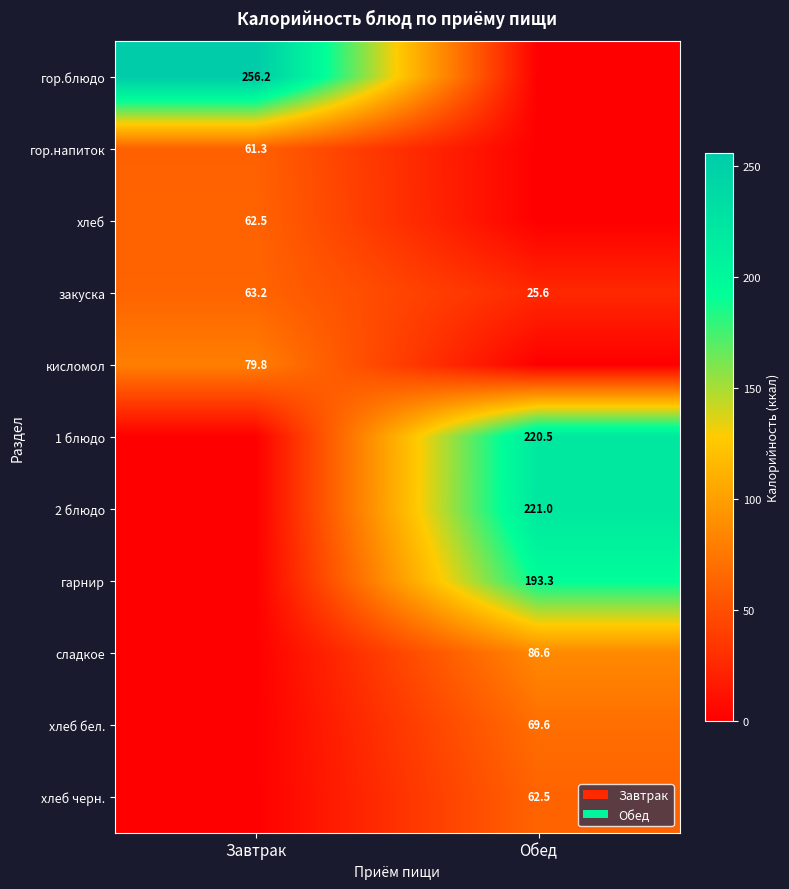

Is the value of закуска at Завтрак greater than the value of хлеб черн. at Обед?

Yes